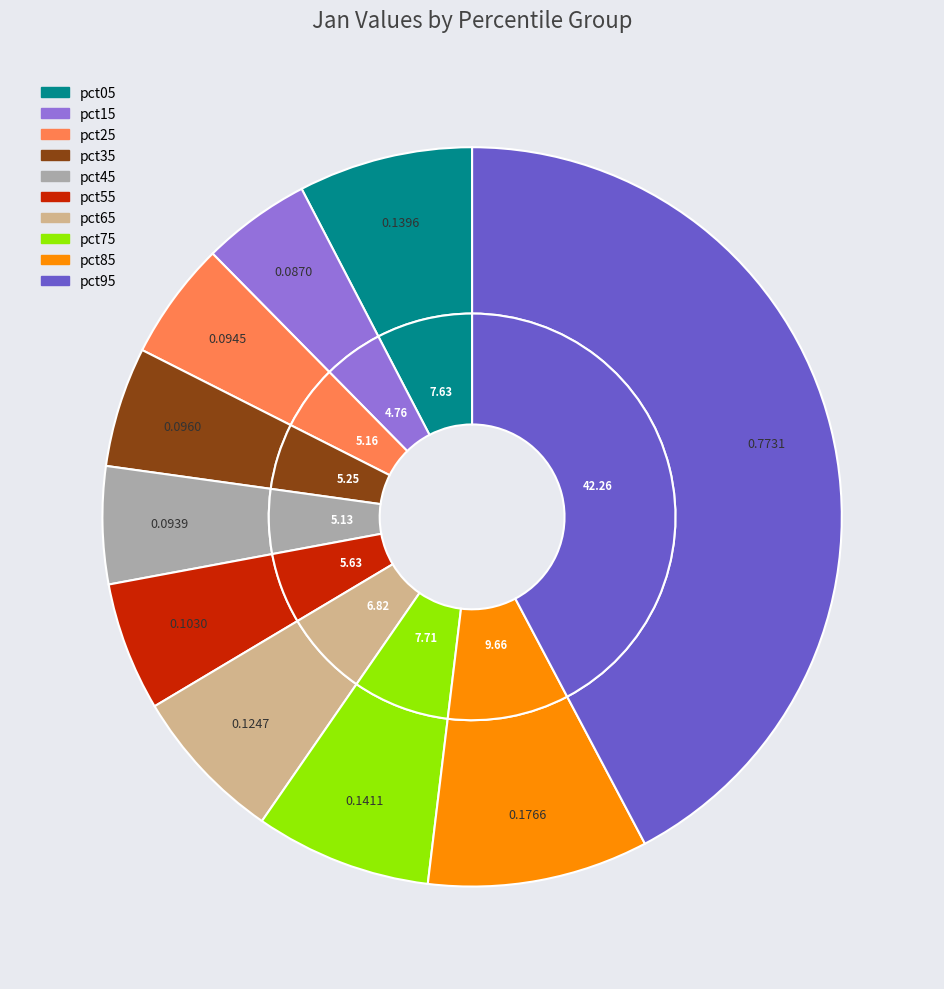

The 5 slice represents 19% of the pie. True or false?

False